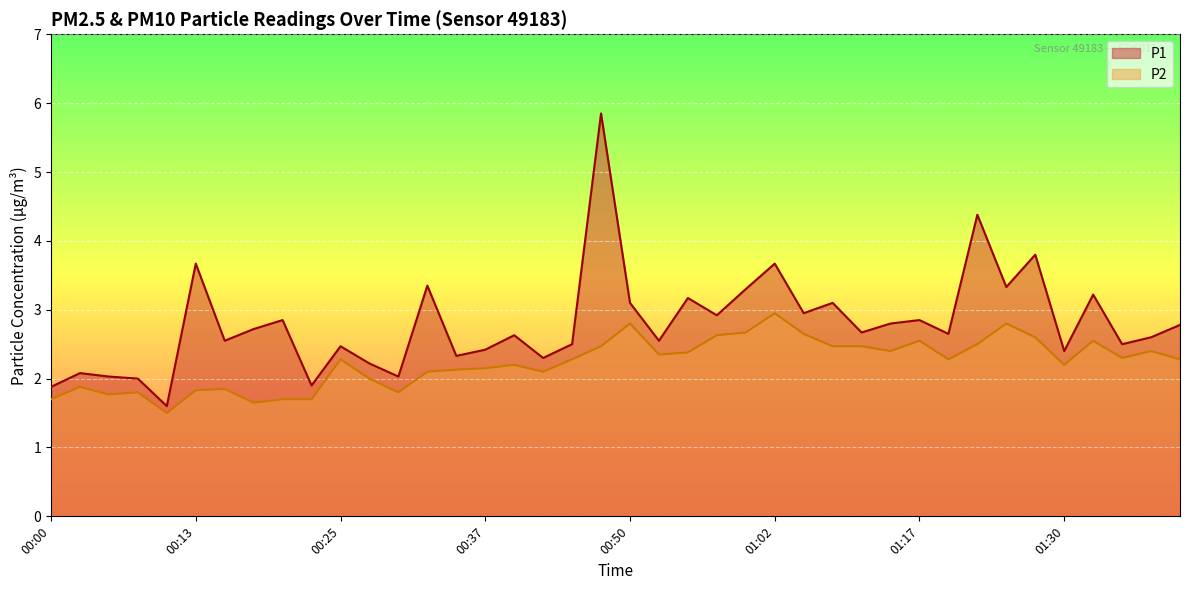

What is the average value of the P1 series?

2.8